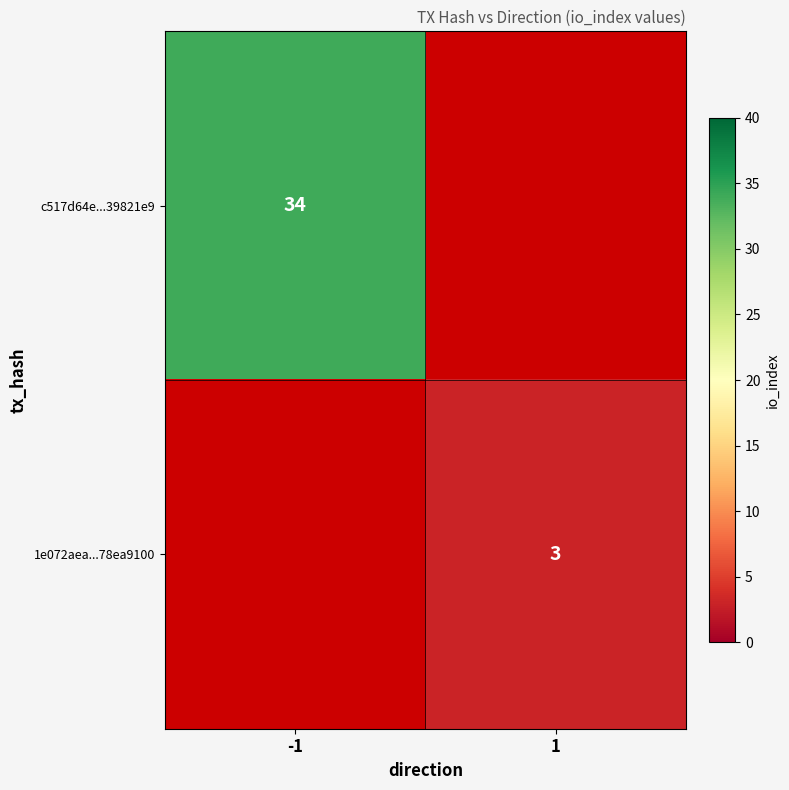

Is it true that c517d64e...39821e9 equals 51 at -1?

False